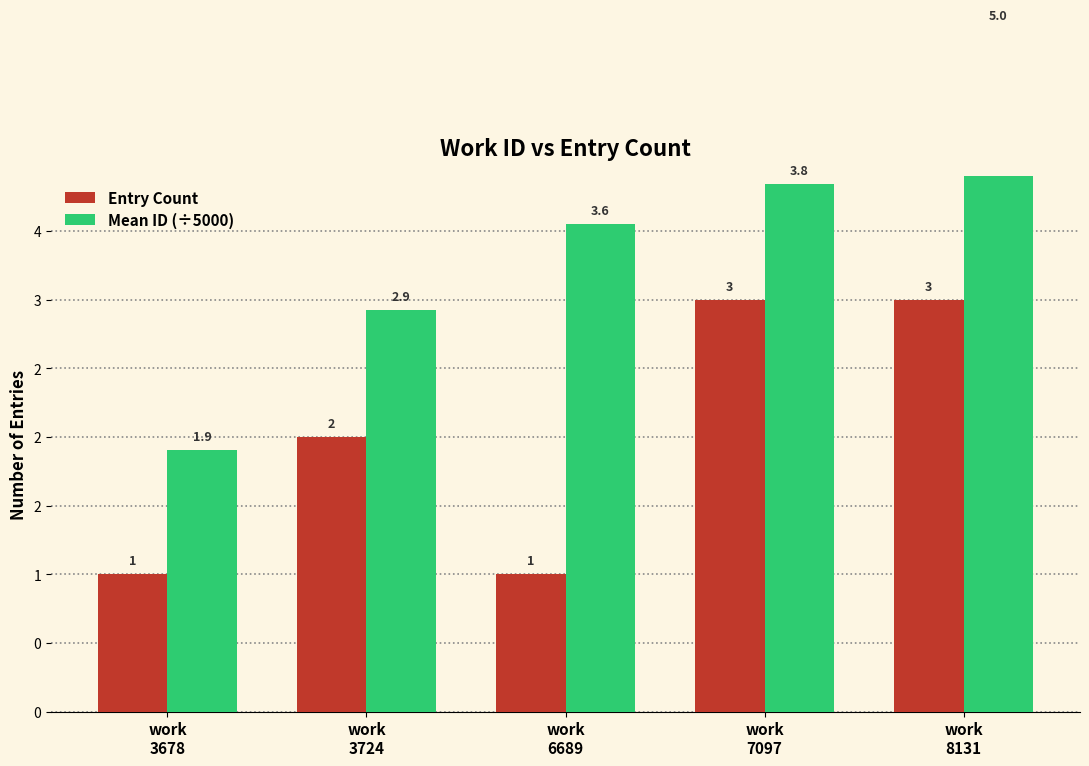

Does the chart contain any negative values?

No